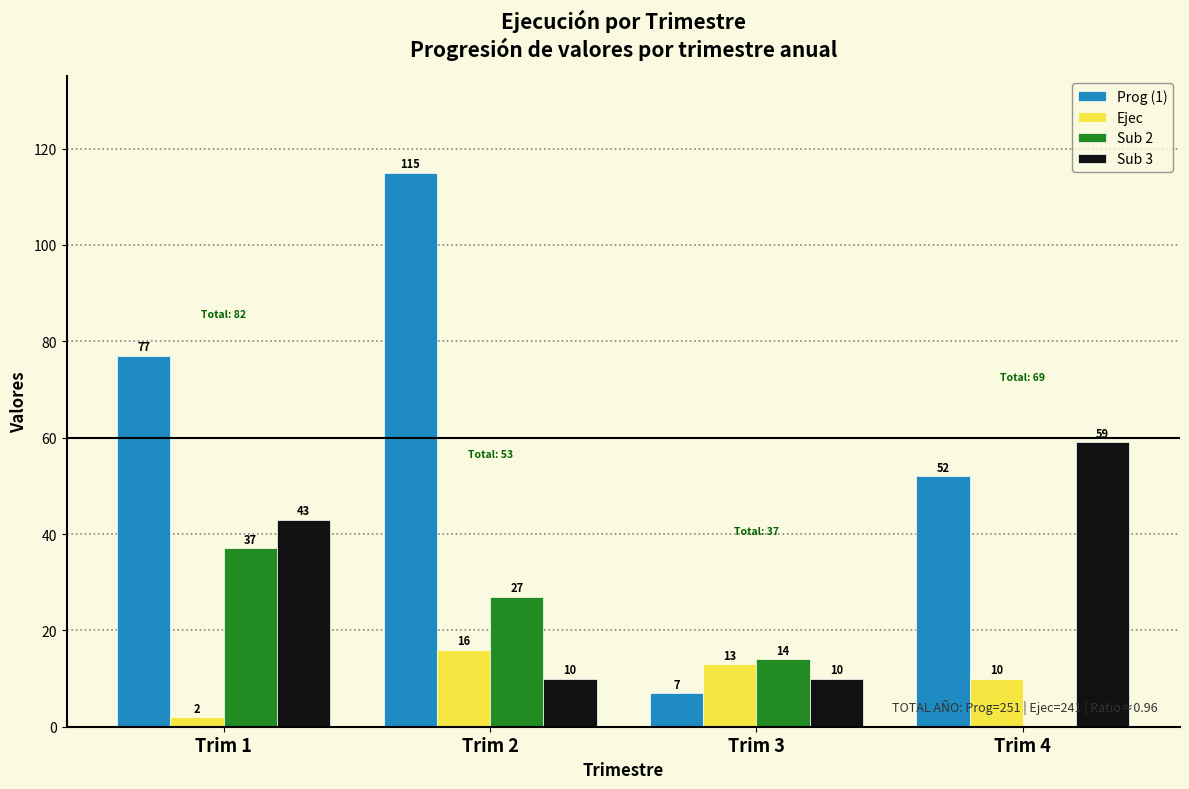

Reading left to right, list all the values displayed in this chart.

Prog (1): Trim 1=77	Trim 2=115	Trim 3=7	Trim 4=52
Ejec: Trim 1=2	Trim 2=16	Trim 3=13	Trim 4=10
Sub 2: Trim 1=37	Trim 2=27	Trim 3=14	Trim 4=0
Sub 3: Trim 1=43	Trim 2=10	Trim 3=10	Trim 4=59